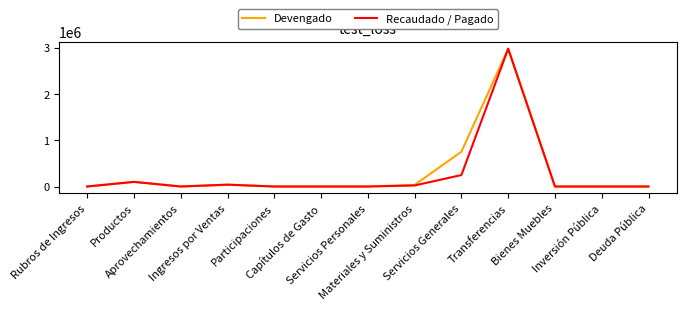

What is the maximum value shown in the chart?

2982970.5